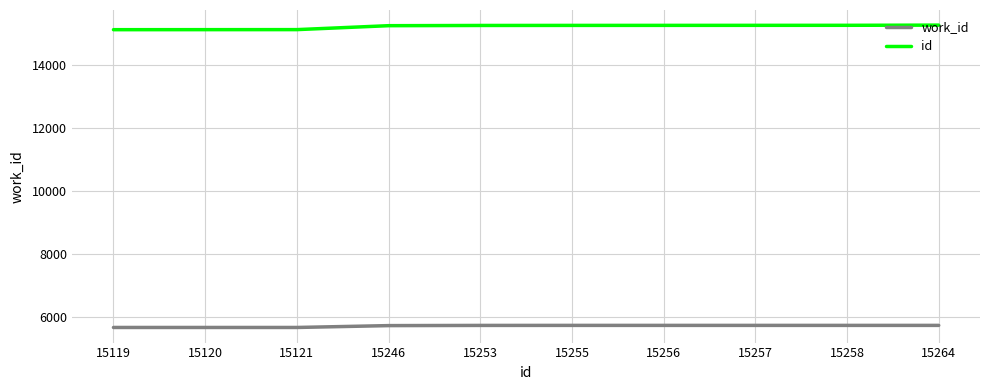

True or false: work_id and id cross at least once.

False